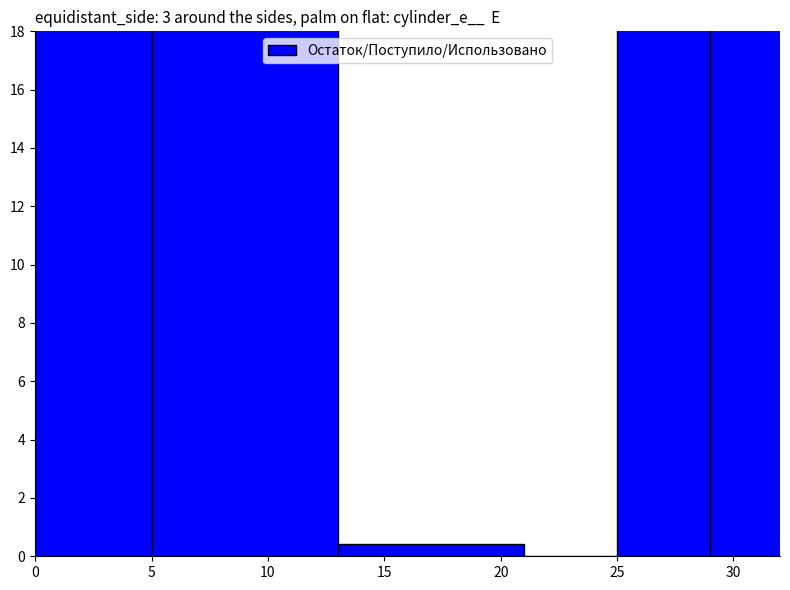

Where is the data nearest to the value 74?

25